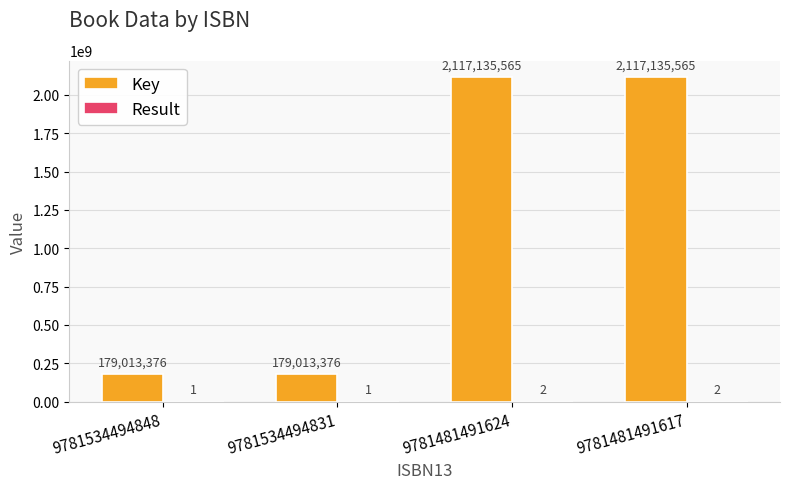

What is the sum of the Key values at 9781534494831 and 9781481491624?

2296148941